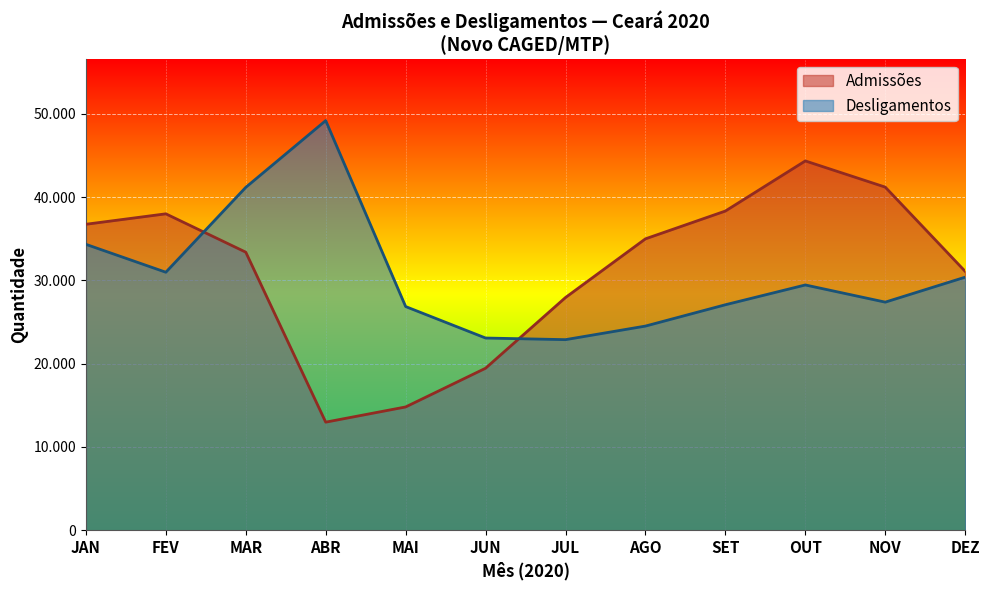

At which category does the chart reach its peak across all series?

ABR